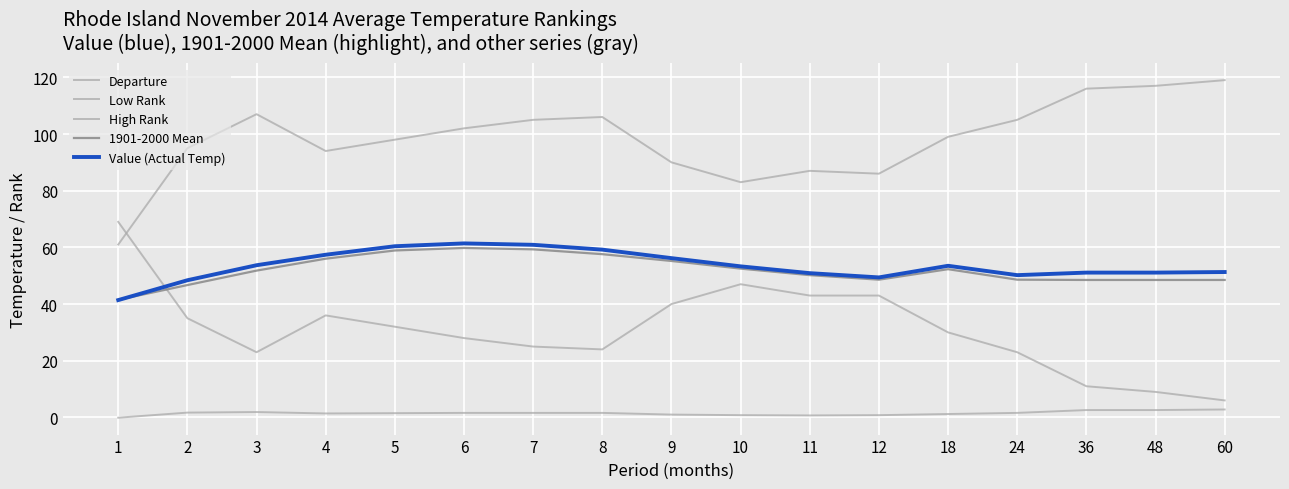

Count the number of categories in the chart.

17